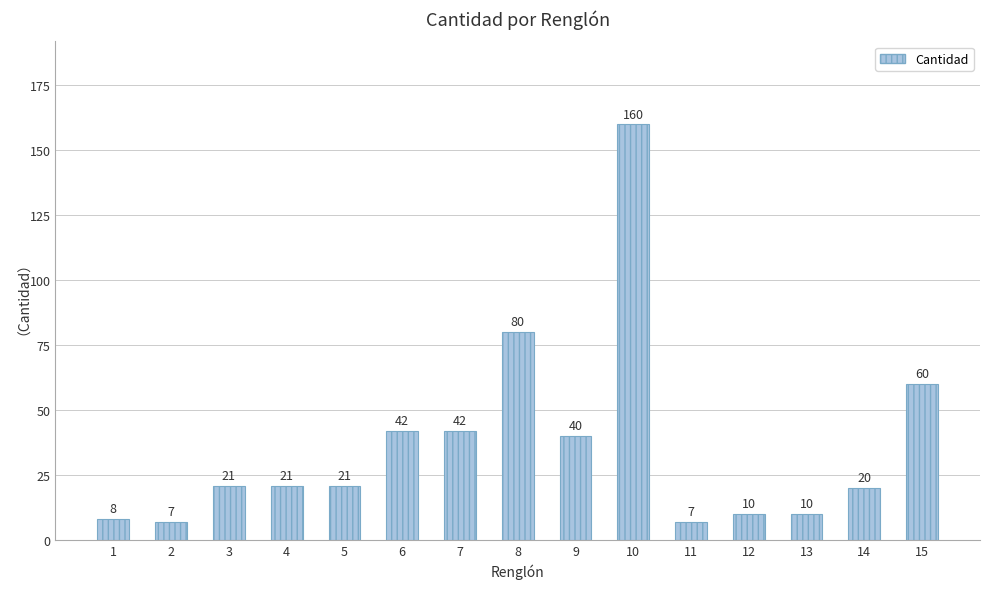

Which category has the highest value across all series?

10